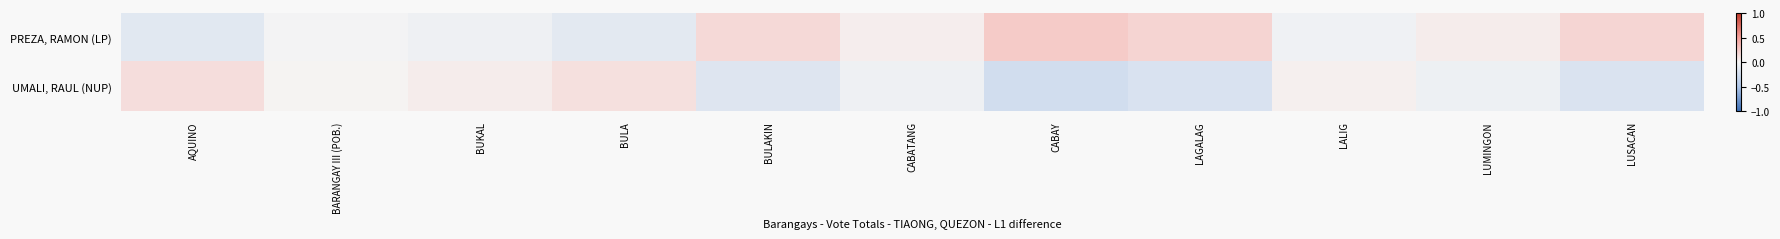

Which series changed the most between BULA and LAGALAG?

PREZA, RAMON (LP)